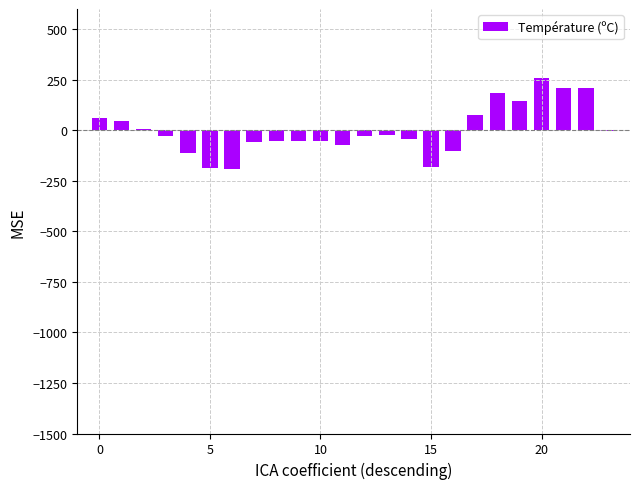

What is the greatest value displayed?

256.5